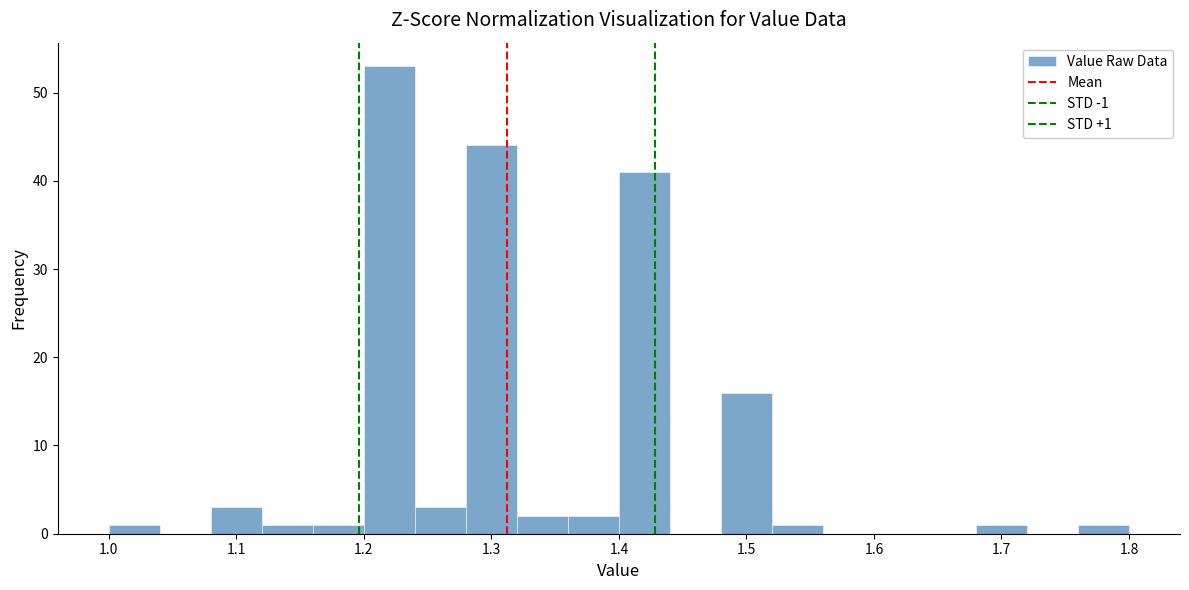

Over which range of the x-axis is the bar tallest?

1.20 to 1.24